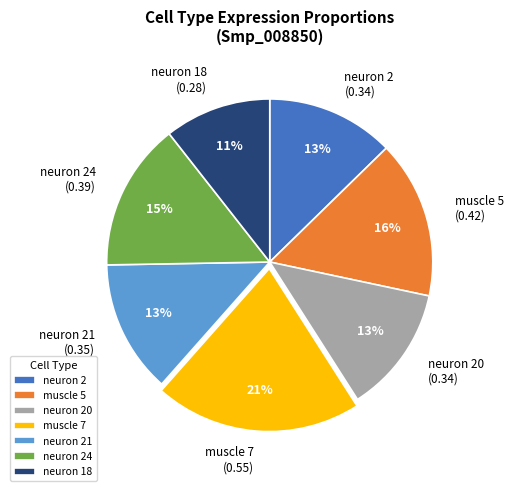

Does neuron 24 account for over 50% of the chart?

No